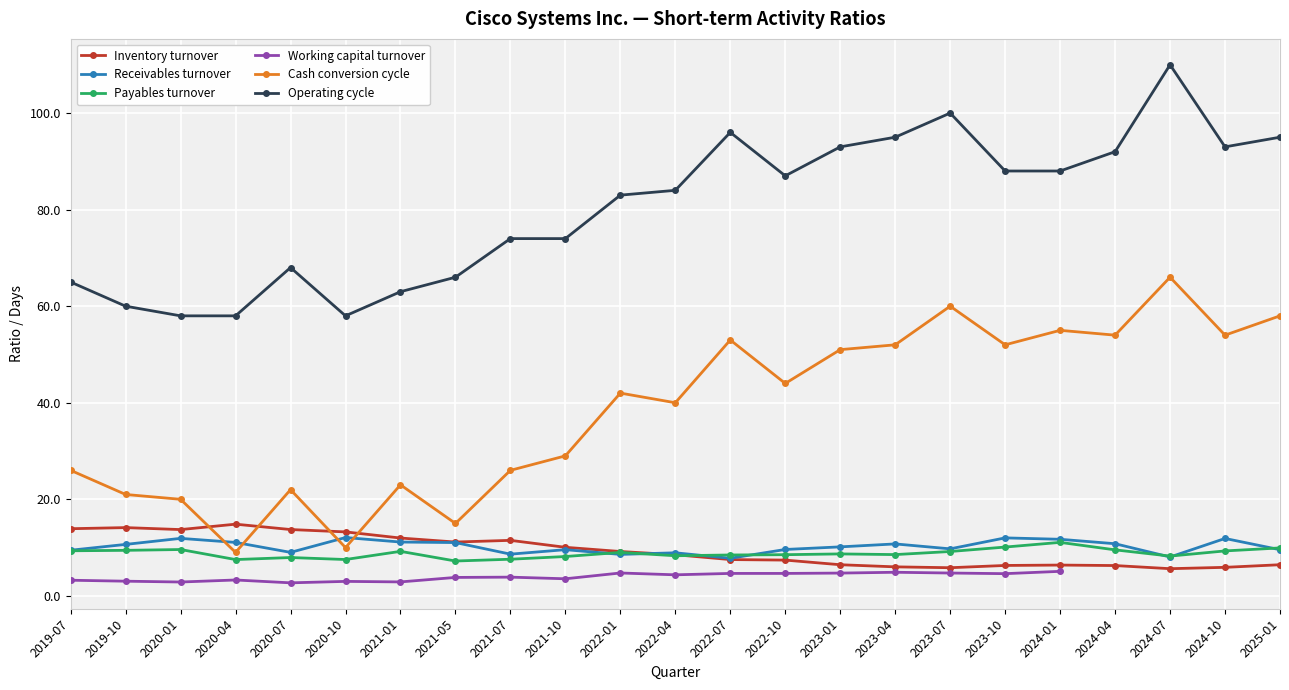

Rank the series at 2022-07 from highest to lowest value.

Operating cycle, Cash conversion cycle, Payables turnover, Receivables turnover, Inventory turnover, Working capital turnover